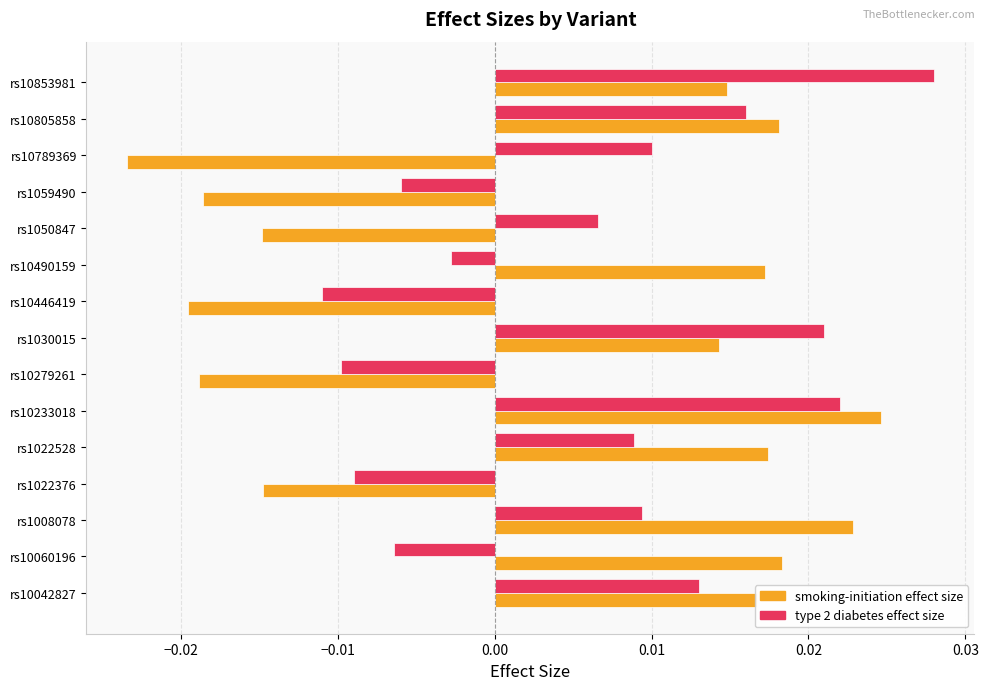

At how many categories does at least one series exceed 0?

11